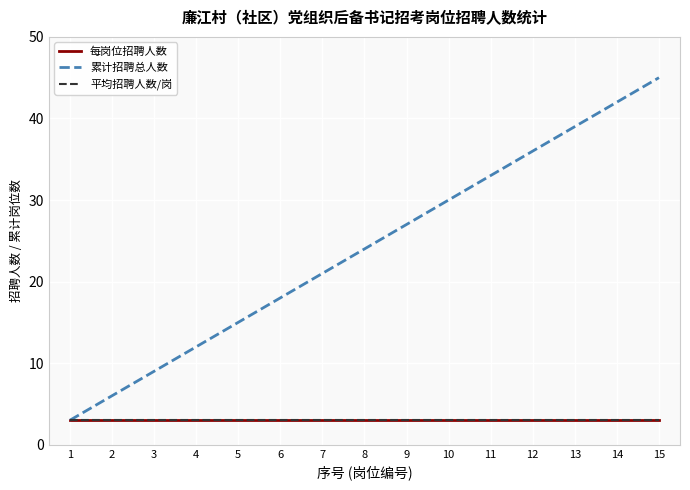

Rank the categories by 累计招聘总人数 value from lowest to highest.

1, 2, 3, 4, 5, 6, 7, 8, 9, 10, 11, 12, 13, 14, 15